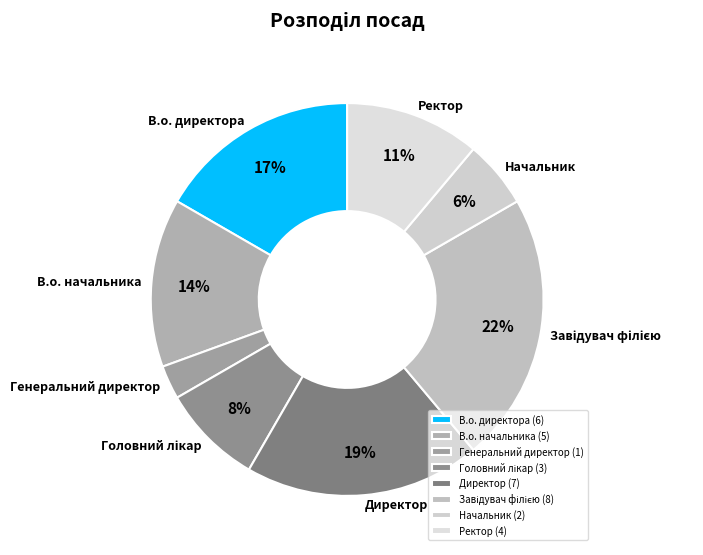

Between Генеральний директор and Директор, which is larger?

Директор